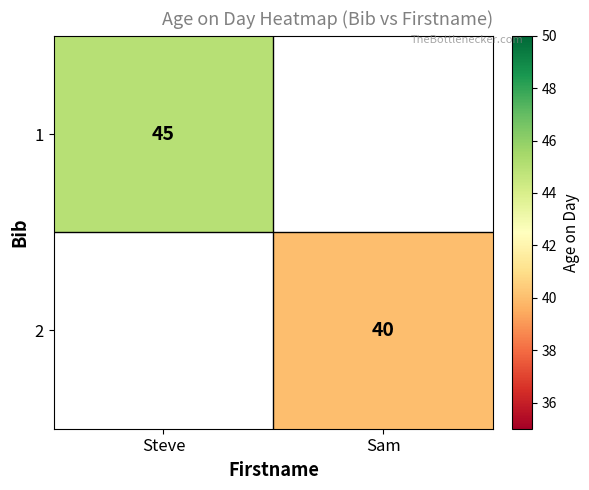

Is it true that 2 equals 40 at Sam?

True